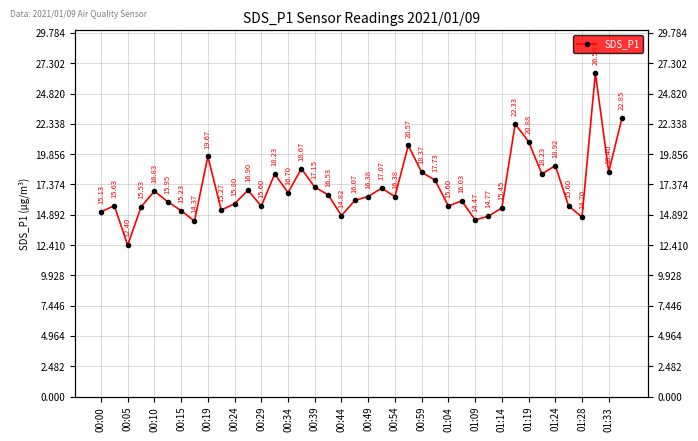

At which category does the chart reach its peak across all series?

37